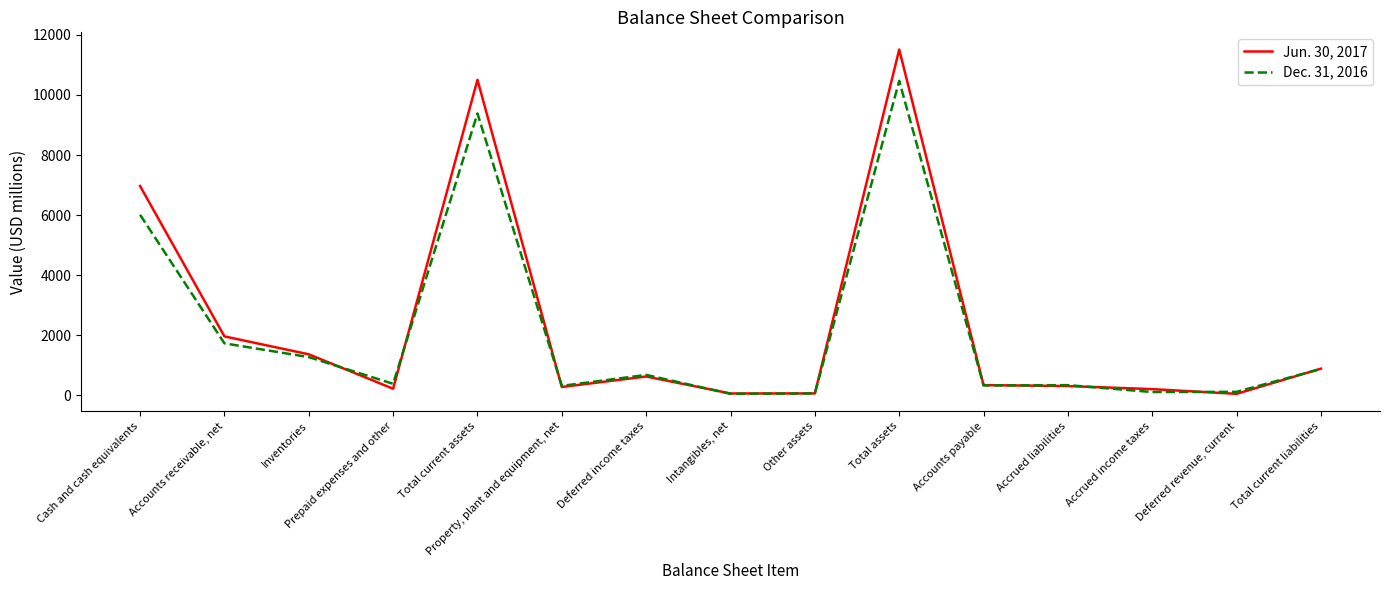

Rank the series by their average value, from highest to lowest.

Jun. 30, 2017, Dec. 31, 2016